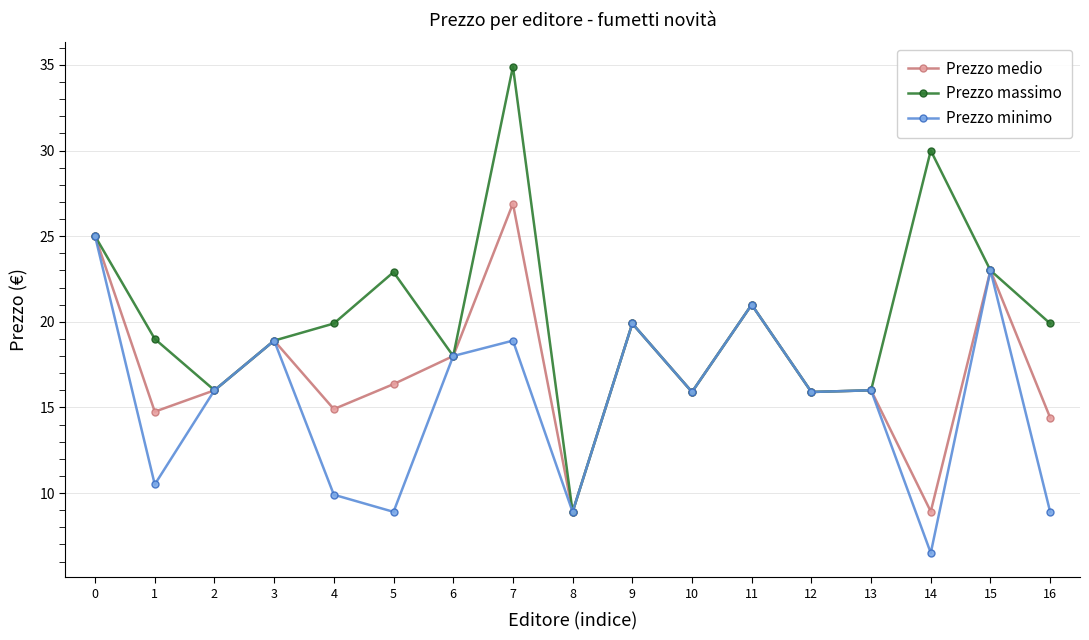

The value of Prezzo massimo at 14 is 30.0. True or false?

True